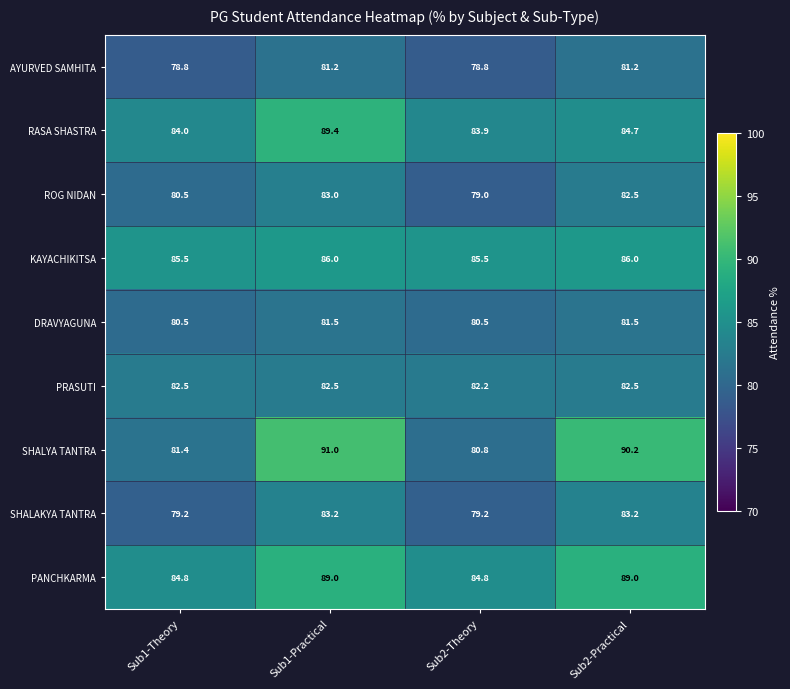

What is the maximum value for ROG NIDAN?

83.0